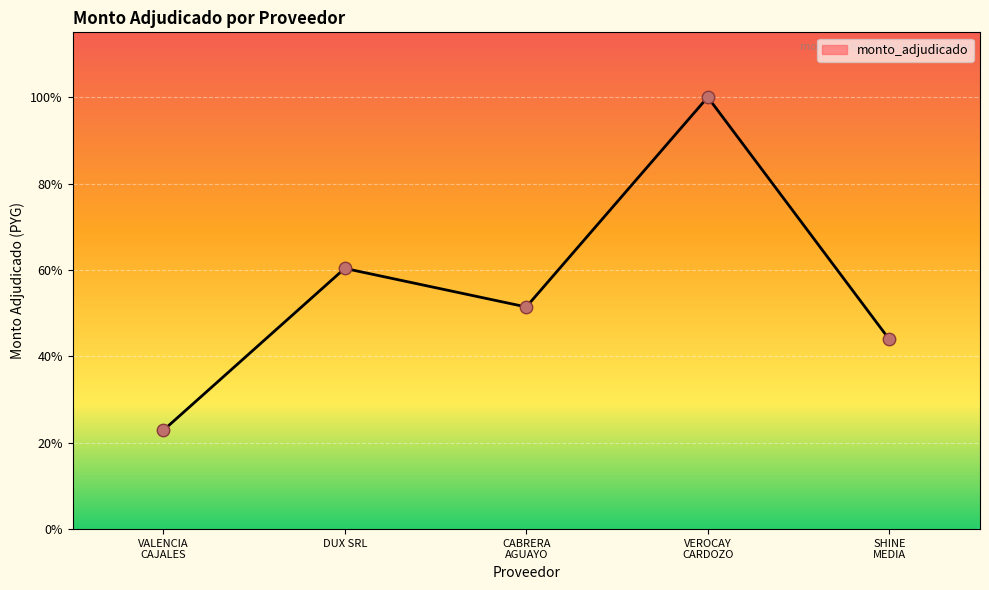

Does the chart have visible grid lines?

Yes